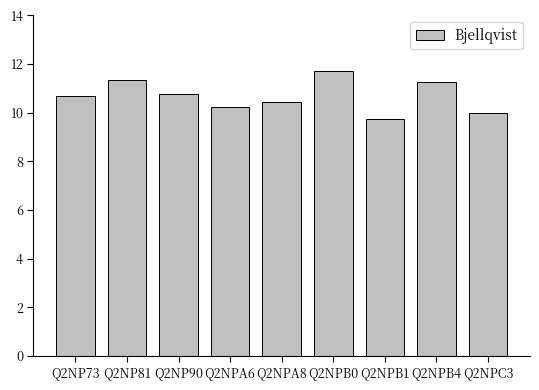

What is the sum of all values?

96.2